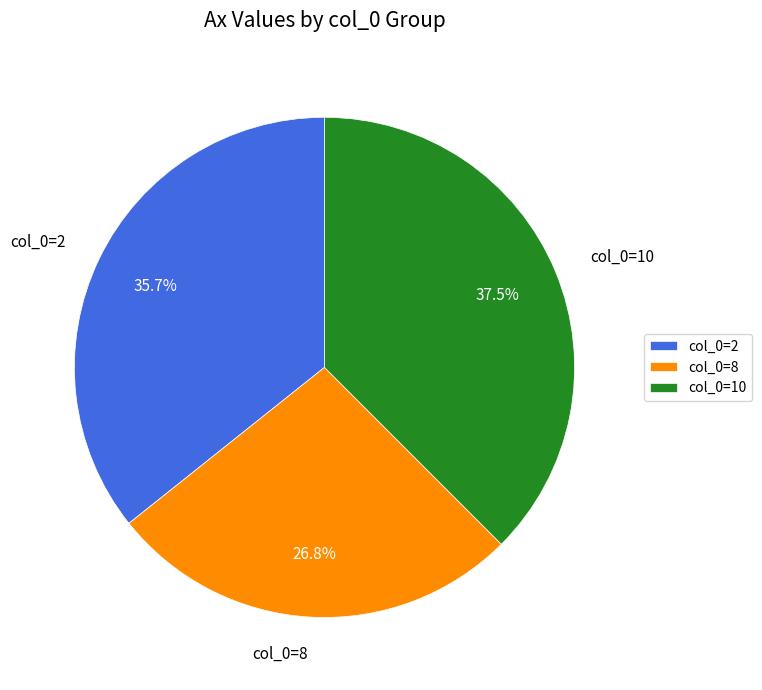

Is there a majority slice in this chart?

No